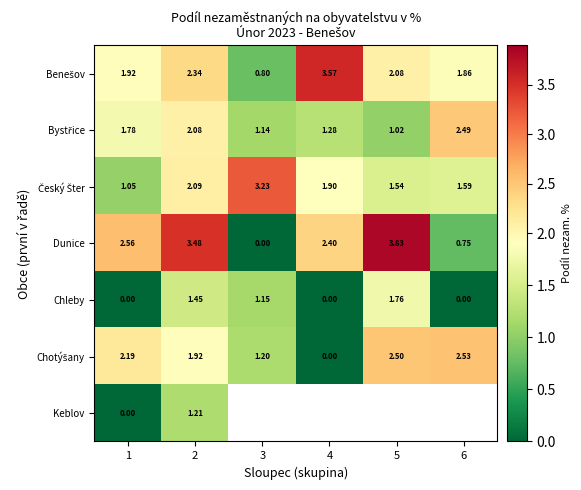

Which series changed the most between 1 and 2?

Chleby